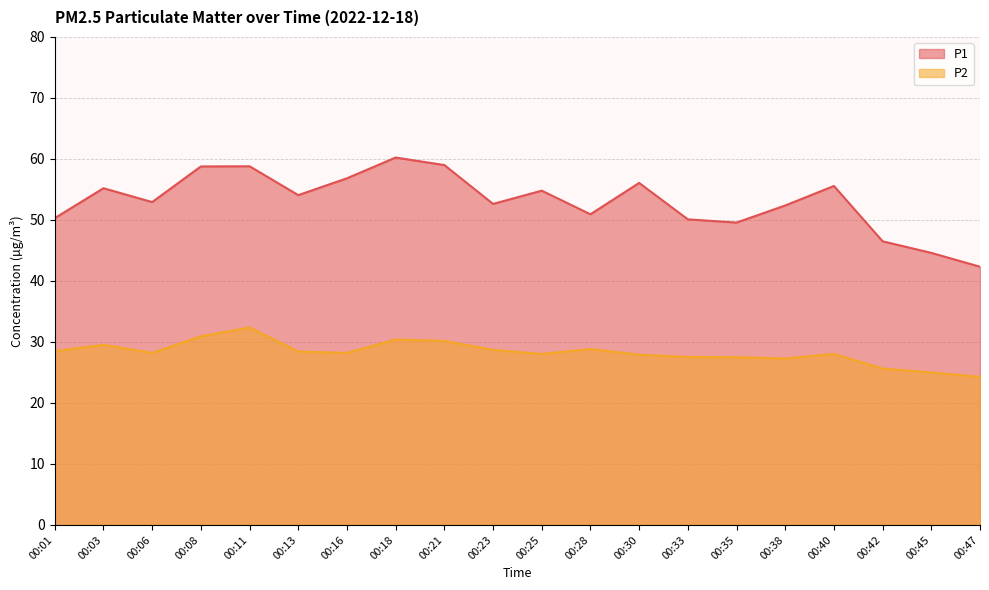

True or false: P2 and P1 intersect in this chart.

False